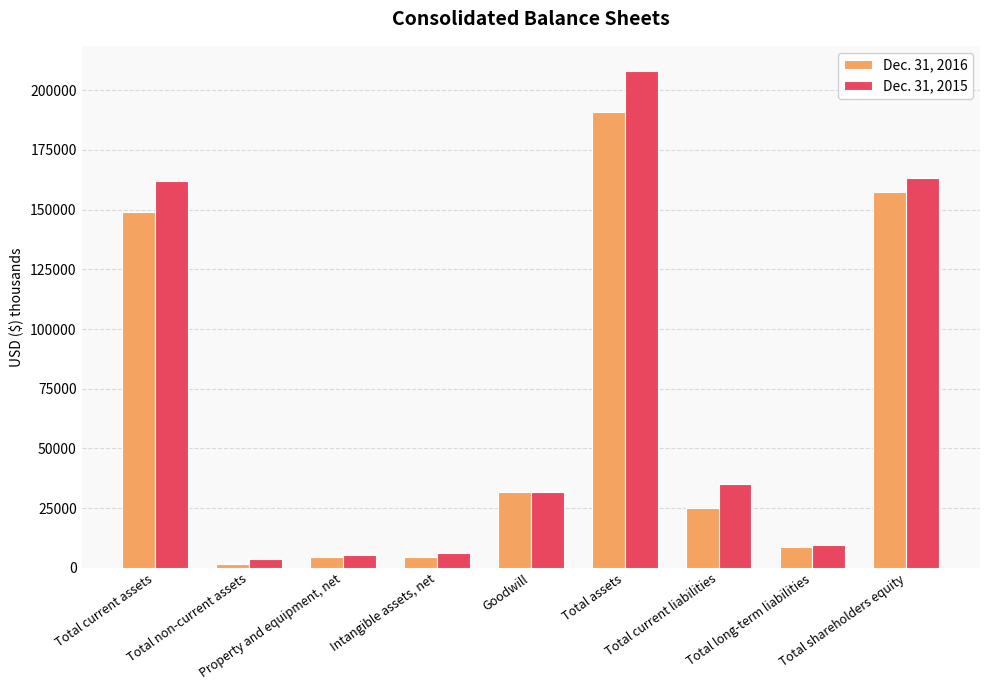

What is the label of the 4th bar from the right?

Total assets